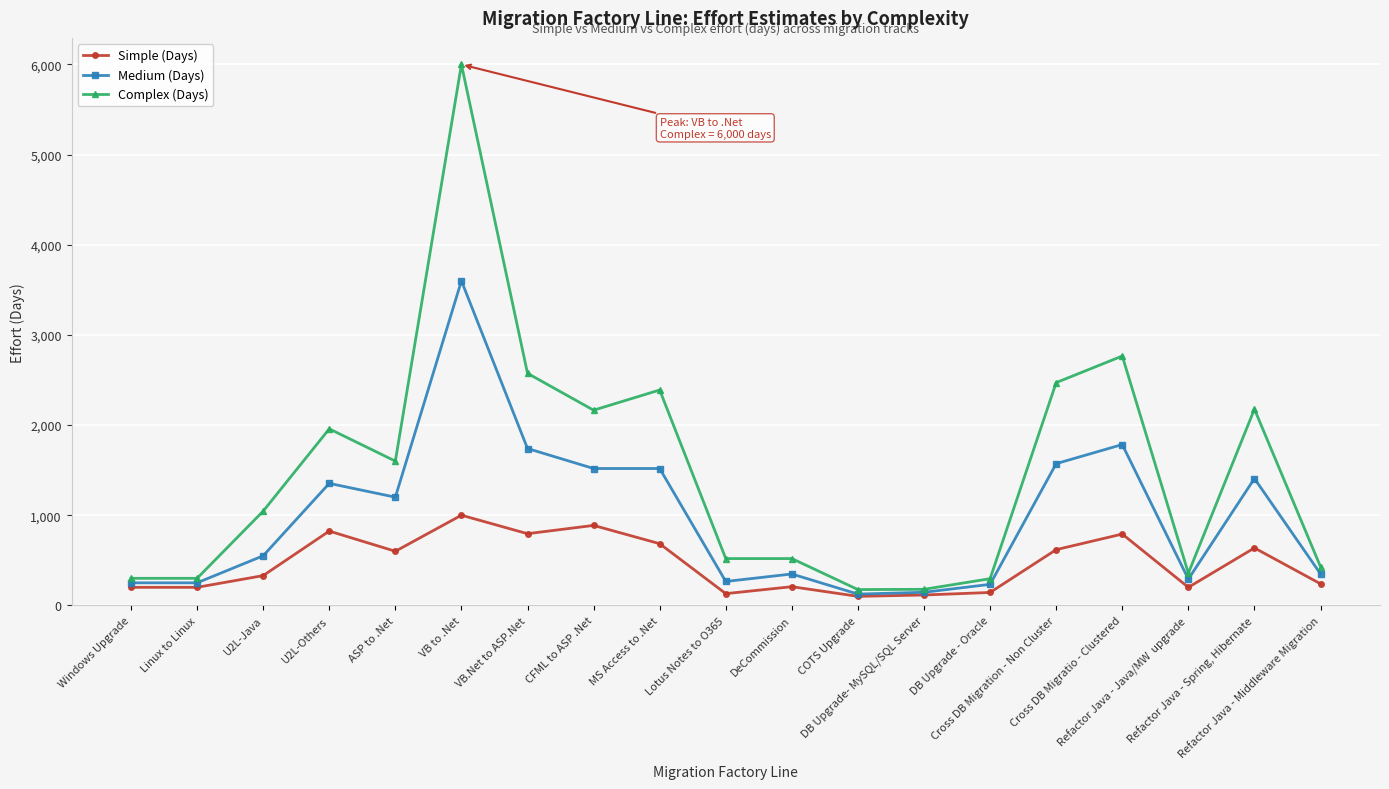

What is the maximum value shown in the chart?

6000